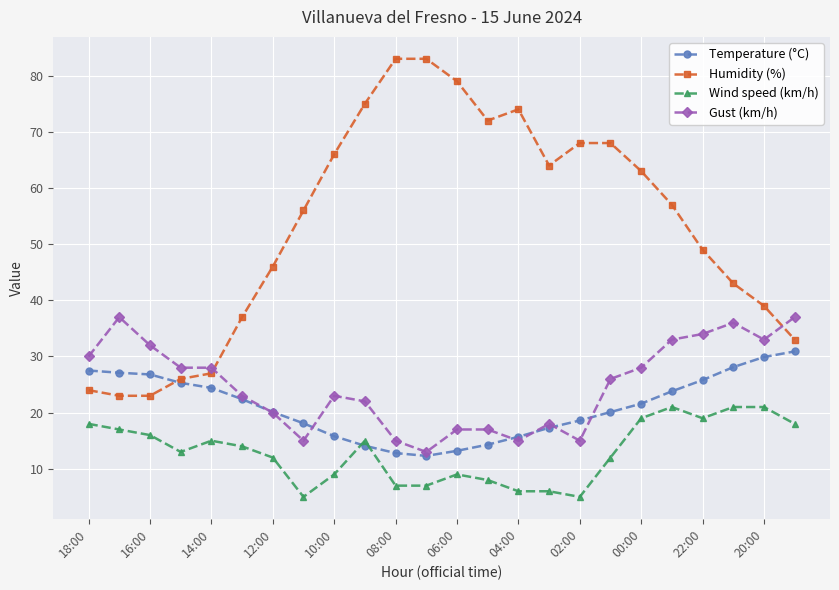

What is the difference between the second highest and minimum values in the Temperature (°C) series?

17.6